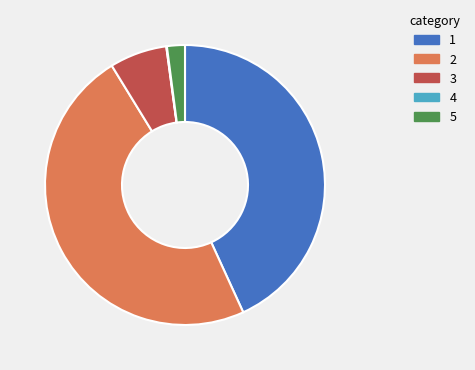

Does any single category account for the majority?

No